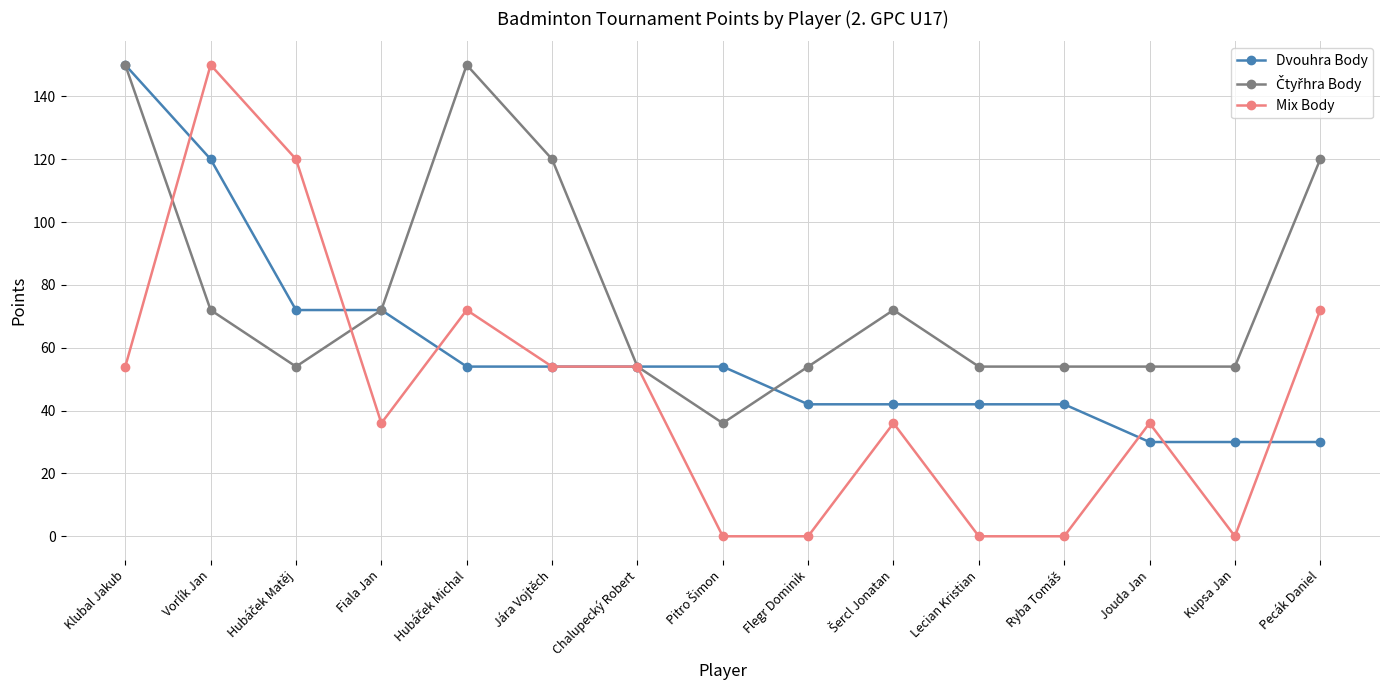

Which series changed the most between Chalupecký Robert and Flegr Dominik?

Mix Body